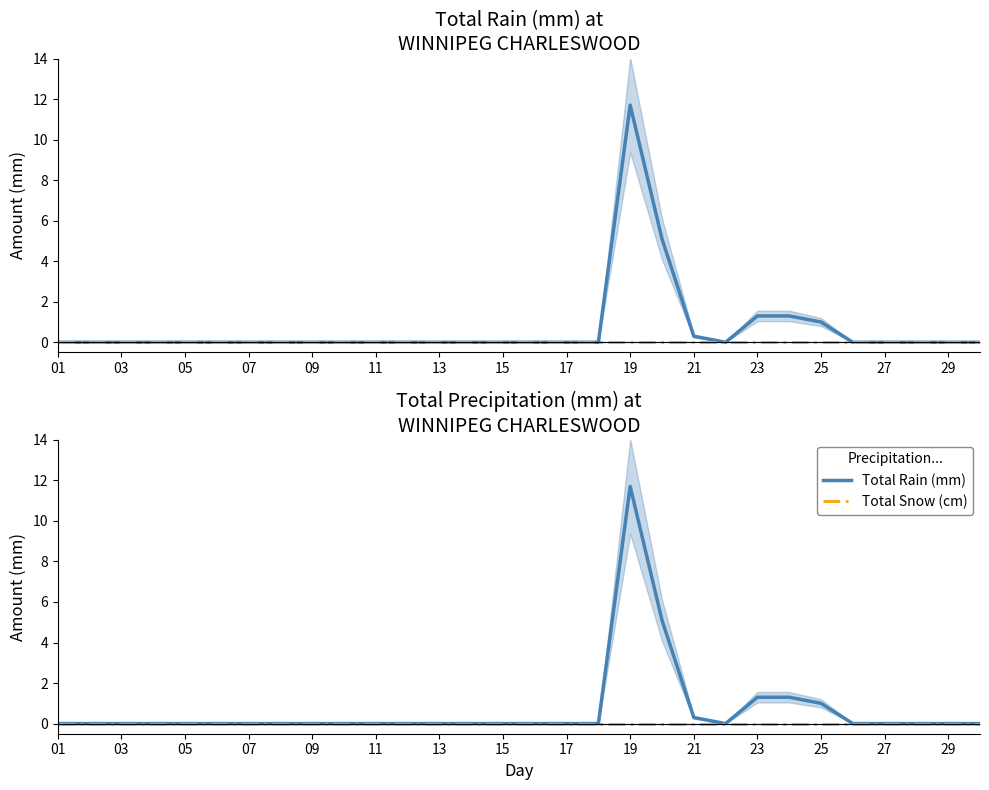

Rank the series by their average value, from highest to lowest.

Total Rain (mm), Total Snow (cm)